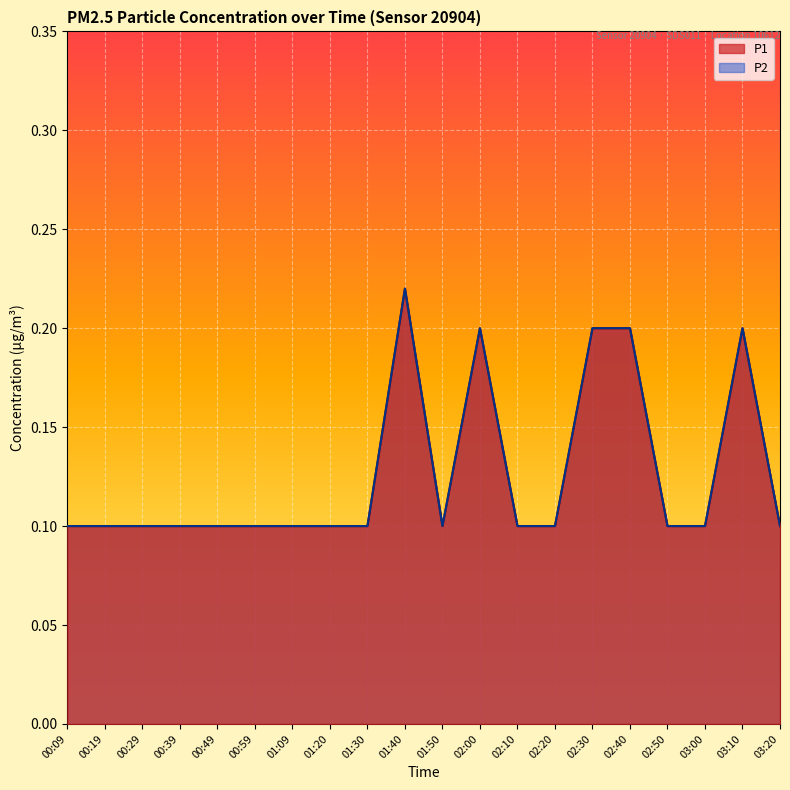

Reading left to right, transcribe all the data shown in this chart.

P1: 00:09=0.1	00:19=0.1	00:29=0.1	00:39=0.1	00:49=0.1	00:59=0.1	01:09=0.1	01:20=0.1	01:30=0.1	01:40=0.2	01:50=0.1	02:00=0.2	02:10=0.1	02:20=0.1	02:30=0.2	02:40=0.2	02:50=0.1	03:00=0.1	03:10=0.2	03:20=0.1
P2: 00:09=0.1	00:19=0.1	00:29=0.1	00:39=0.1	00:49=0.1	00:59=0.1	01:09=0.1	01:20=0.1	01:30=0.1	01:40=0.2	01:50=0.1	02:00=0.2	02:10=0.1	02:20=0.1	02:30=0.2	02:40=0.2	02:50=0.1	03:00=0.1	03:10=0.2	03:20=0.1